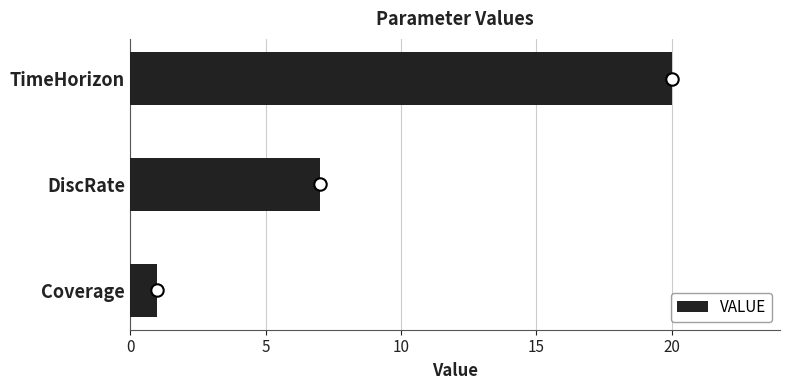

Which category has the highest value in the VALUE series?

TimeHorizon